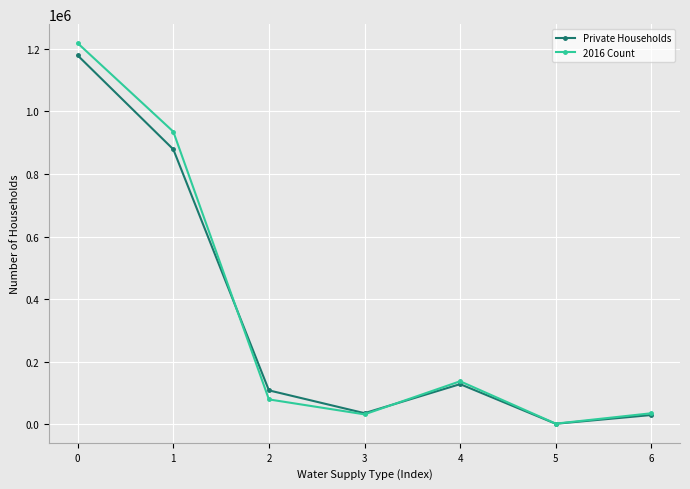

Where is the first local minimum for 2016 Count?

3